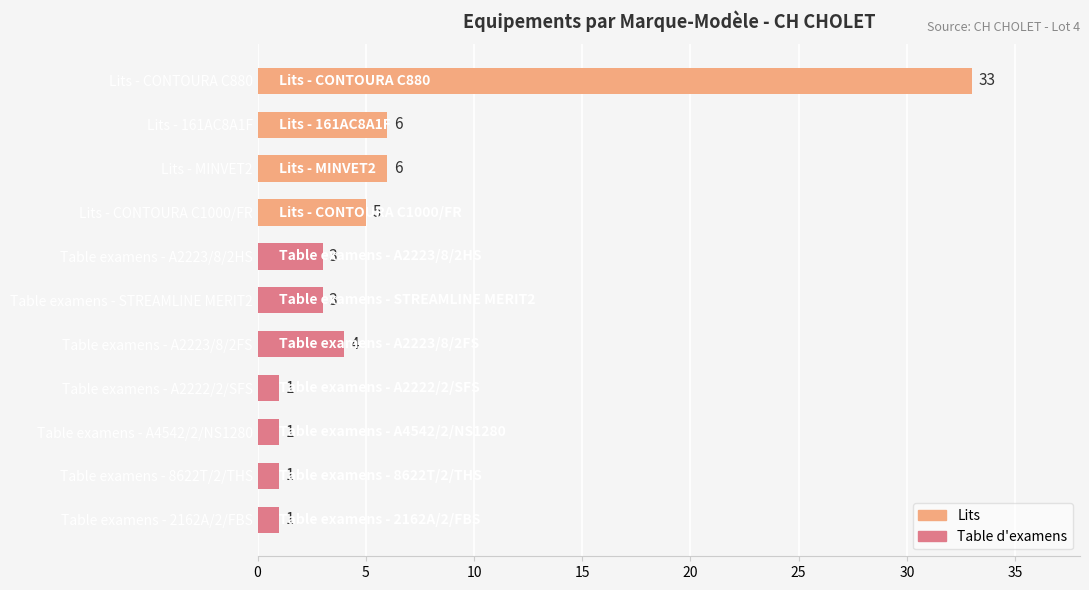

True or false: the data shows 3 at Lits - MINVET2.

False